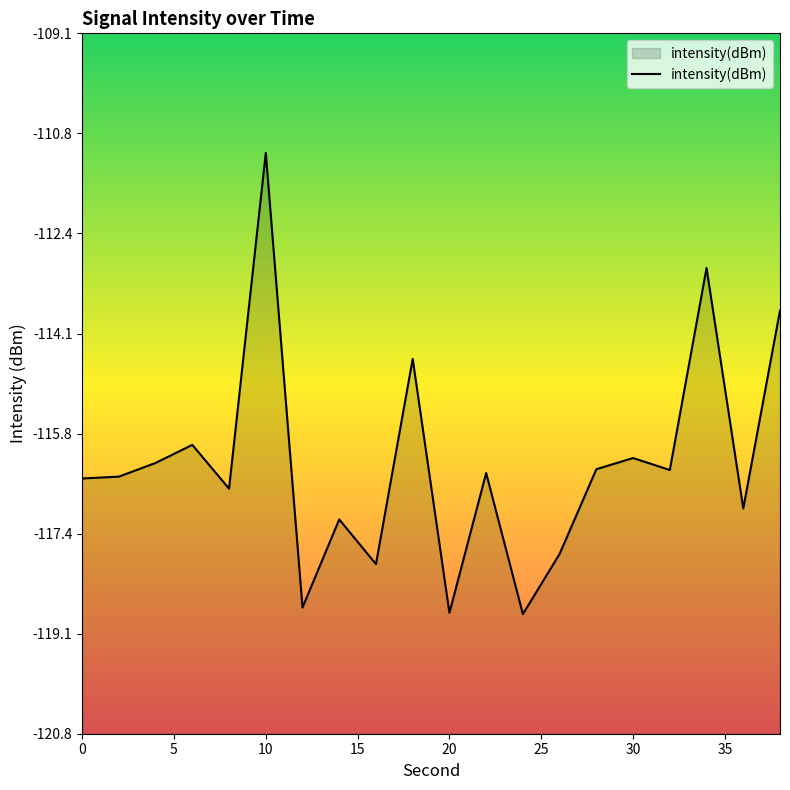

Reading right to left, transcribe all the data shown in this chart.

38=-113.7	36=-117.0	34=-113.0	32=-116.4	30=-116.2	28=-116.4	26=-117.8	24=-118.8	22=-116.4	20=-118.8	18=-114.5	16=-118.0	14=-117.2	12=-118.7	10=-111.1	8=-116.7	6=-116.0	4=-116.3	2=-116.5	0=-116.5